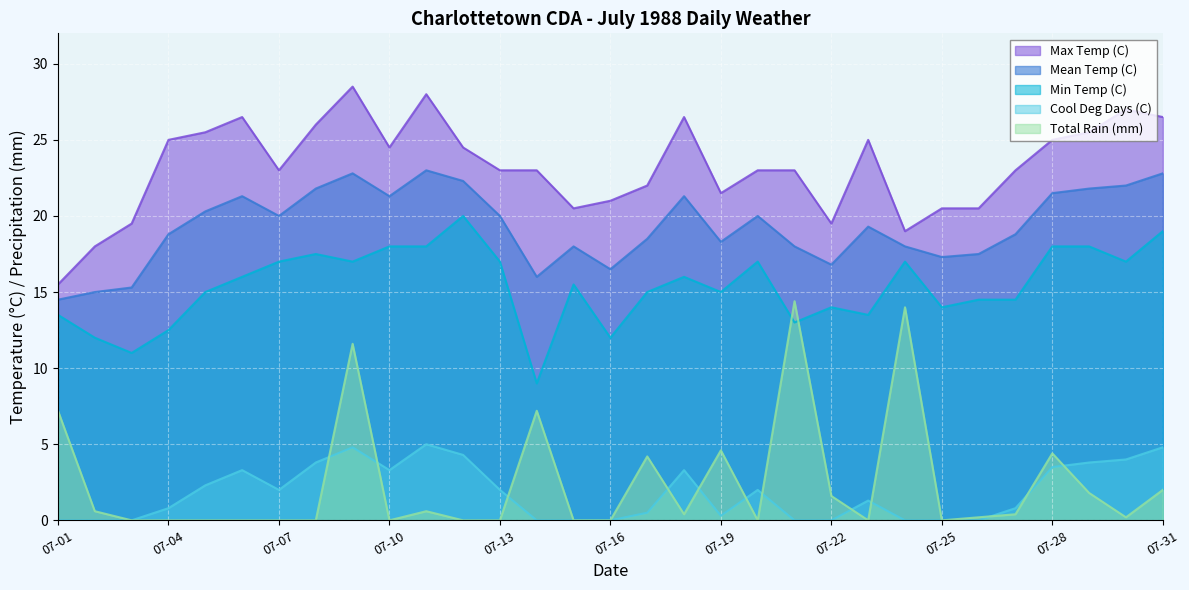

What is the value of the Total Rain (mm) point at the 22nd from the left?

1.6